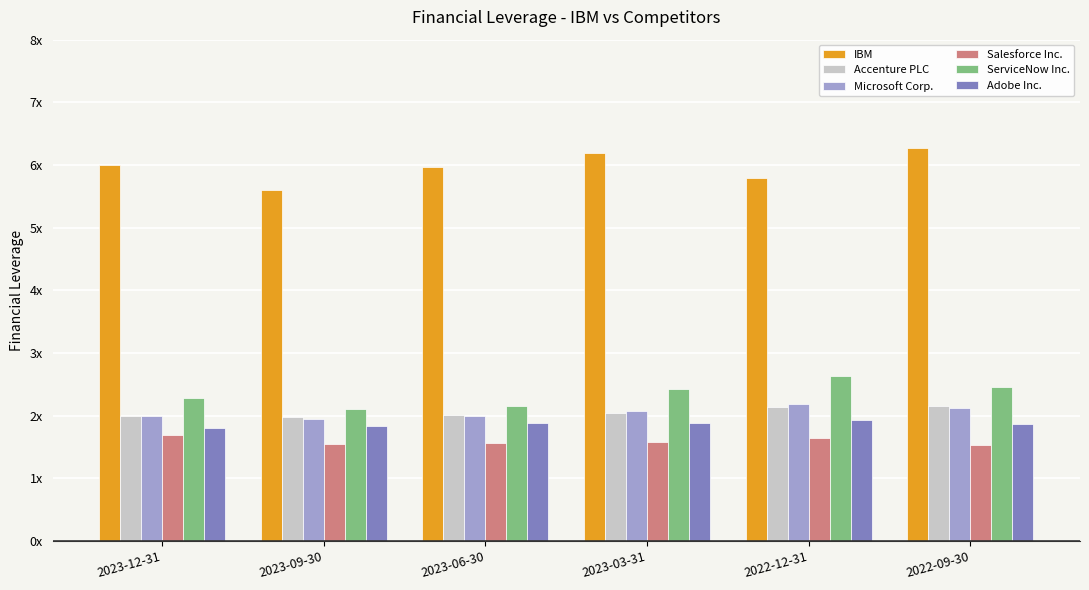

What is the maximum value for Salesforce Inc.?

1.7